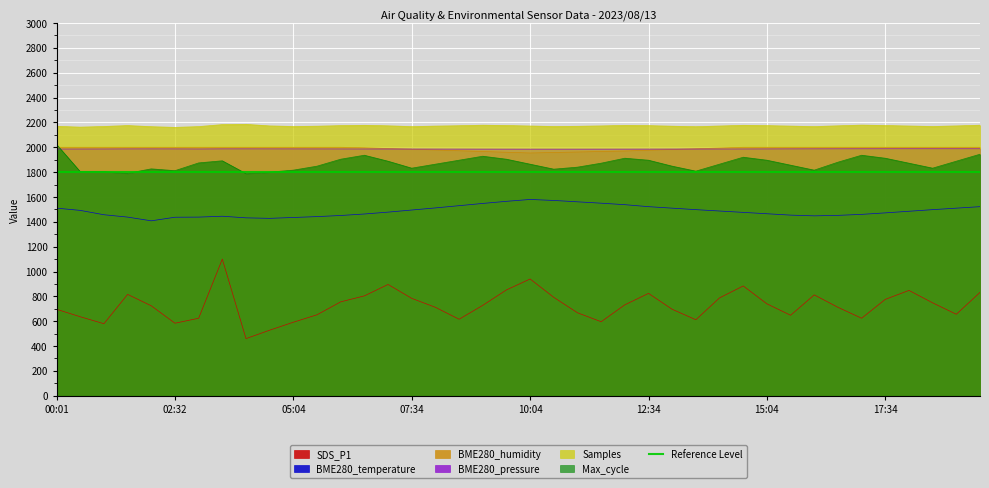

What is the label of the 14th point from the right?

13:04